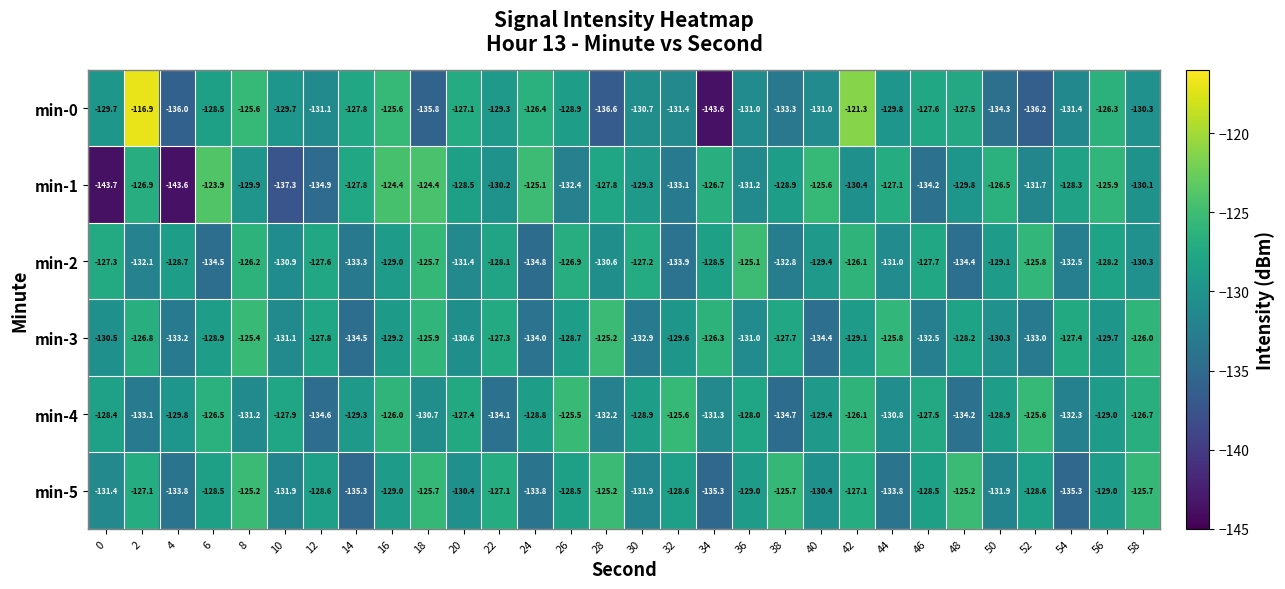

Read the min-5 value at 0.

-131.4